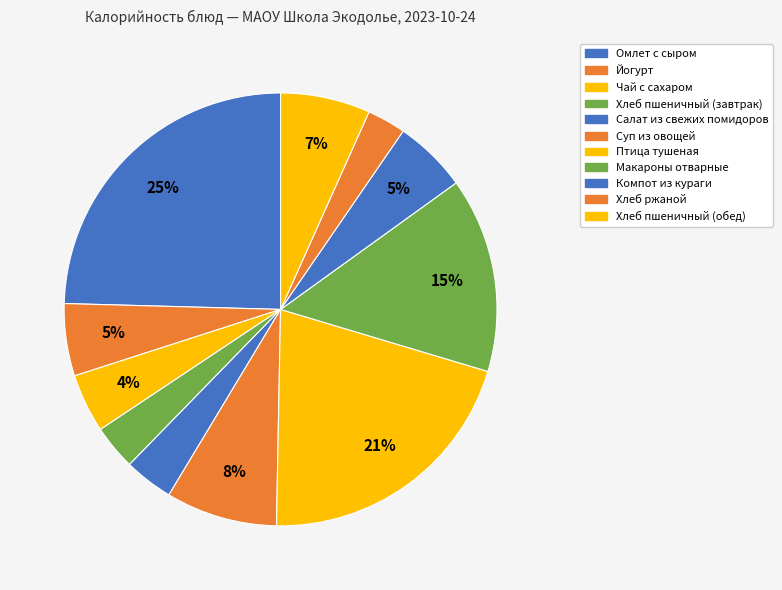

True or false: Хлеб пшеничный (обед) accounts for 1% of the total.

False